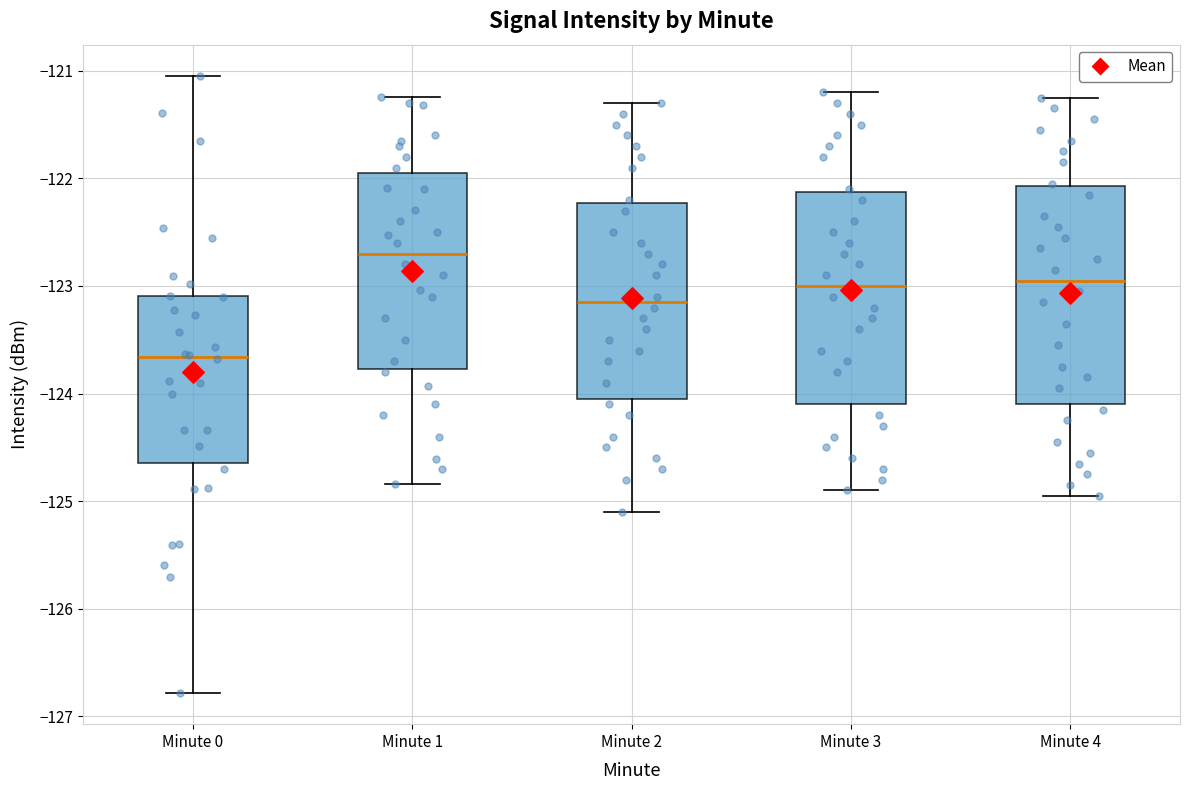

Which box has the highest median line?

Minute 1